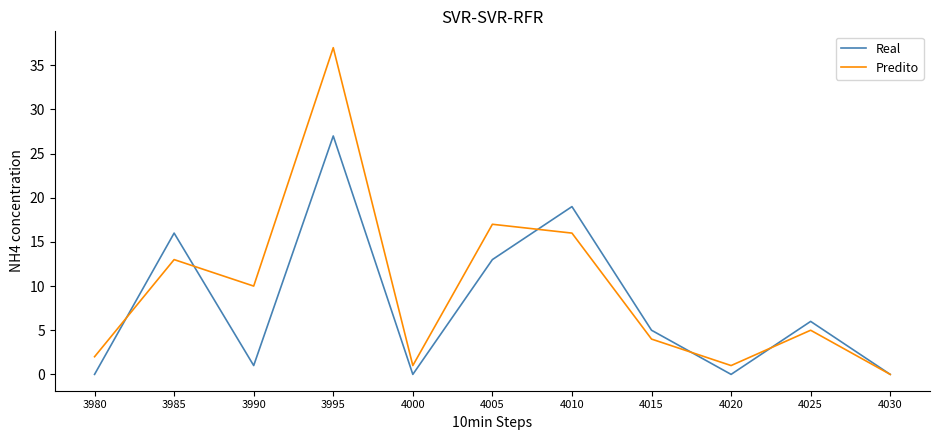

True or false: Real has a value of 3 at 4015.

False